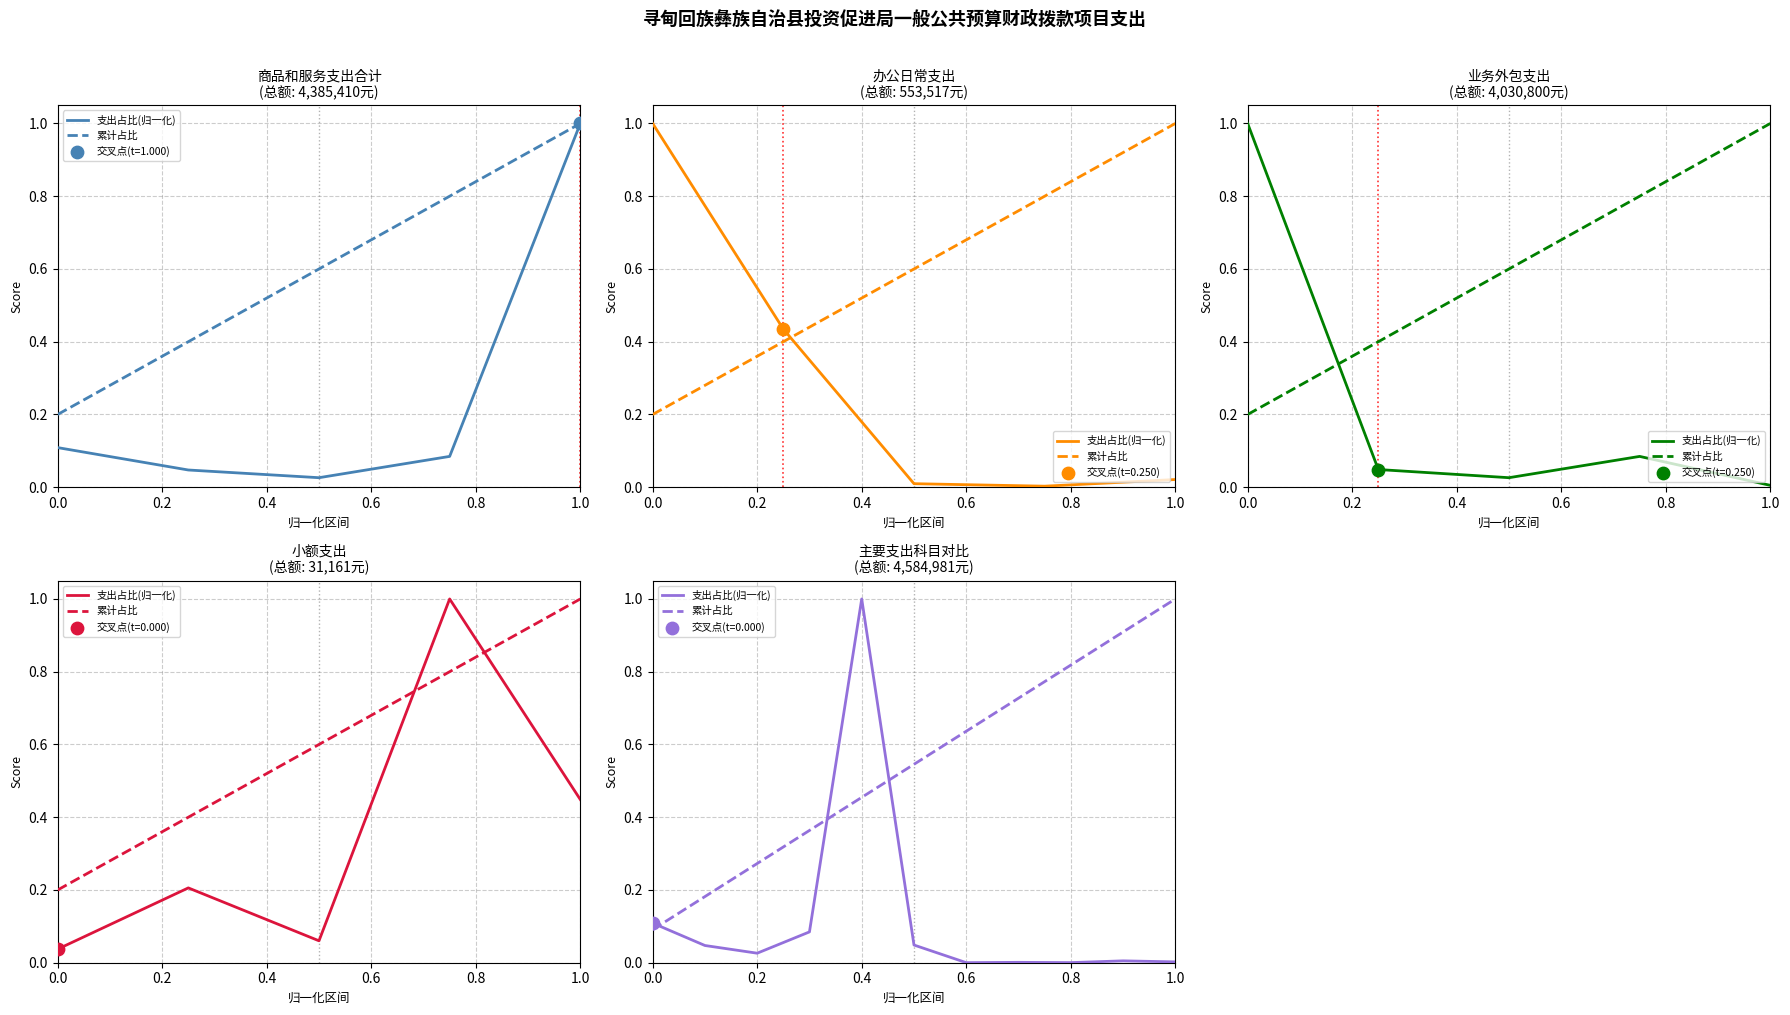

Which series has the widest spread of Y values?

支出占比(归一化)